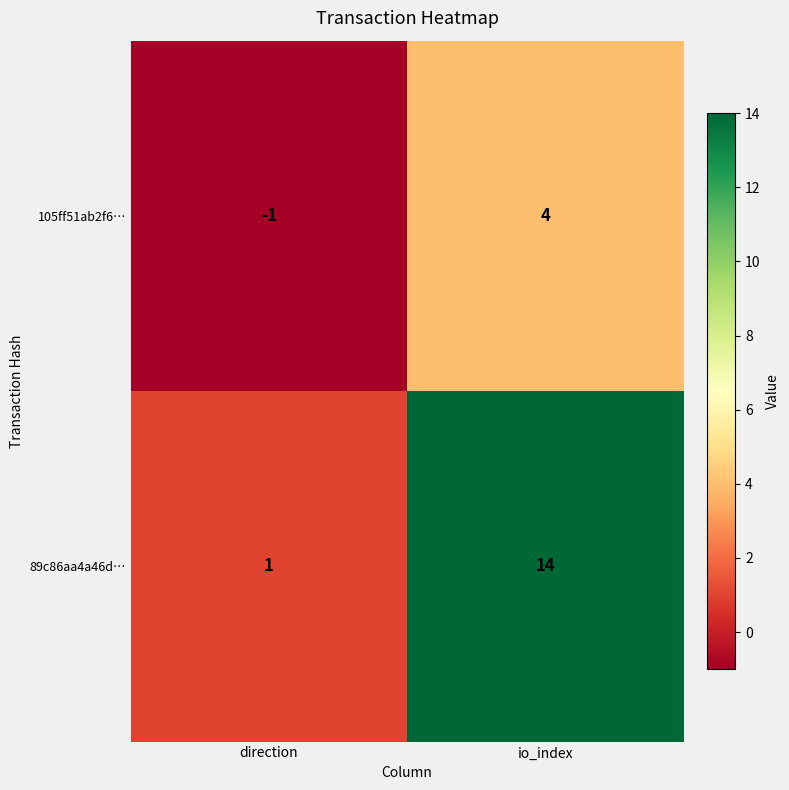

Reading left to right, extract all data points from this chart.

105ff51ab2f6…: direction=-1	io_index=4
89c86aa4a46d…: direction=1	io_index=14